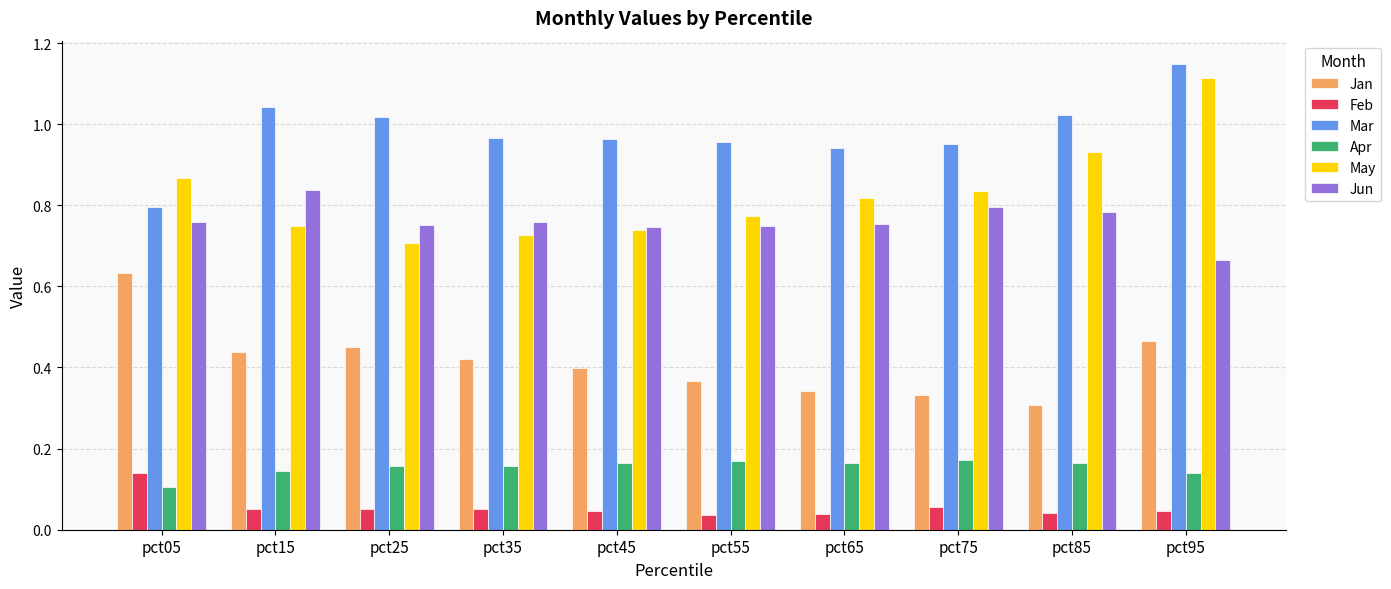

Where is Jan nearest to the value 0?

pct85